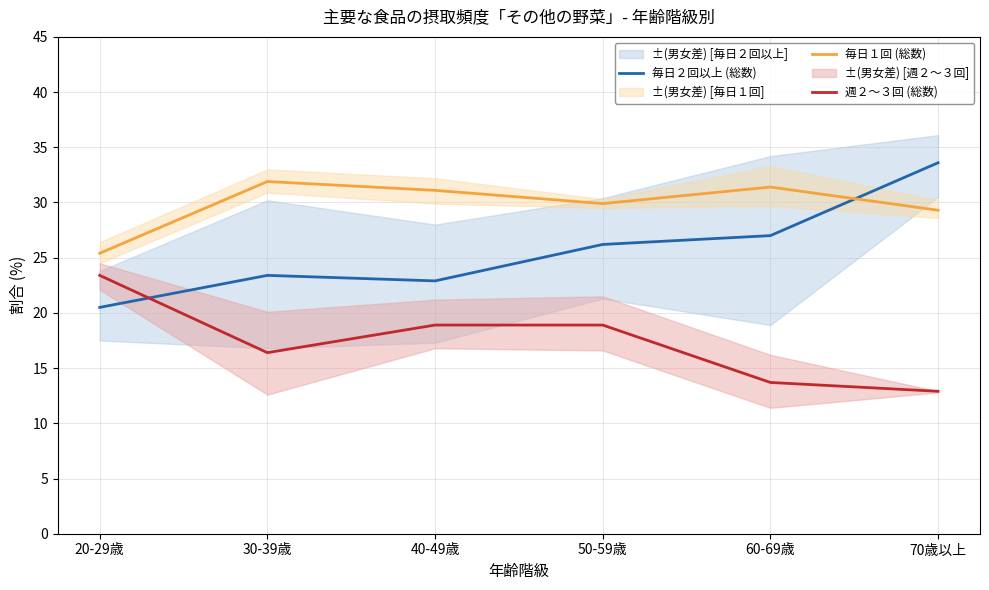

Reading left to right, list all the values displayed in this chart.

毎日２回以上 (総数): 20-29歳=20.5	30-39歳=23.4	40-49歳=22.9	50-59歳=26.2	60-69歳=27.0	70歳以上=33.6
毎日１回 (総数): 20-29歳=25.4	30-39歳=31.9	40-49歳=31.1	50-59歳=29.9	60-69歳=31.4	70歳以上=29.3
週２～３回 (総数): 20-29歳=23.4	30-39歳=16.4	40-49歳=18.9	50-59歳=18.9	60-69歳=13.7	70歳以上=12.9